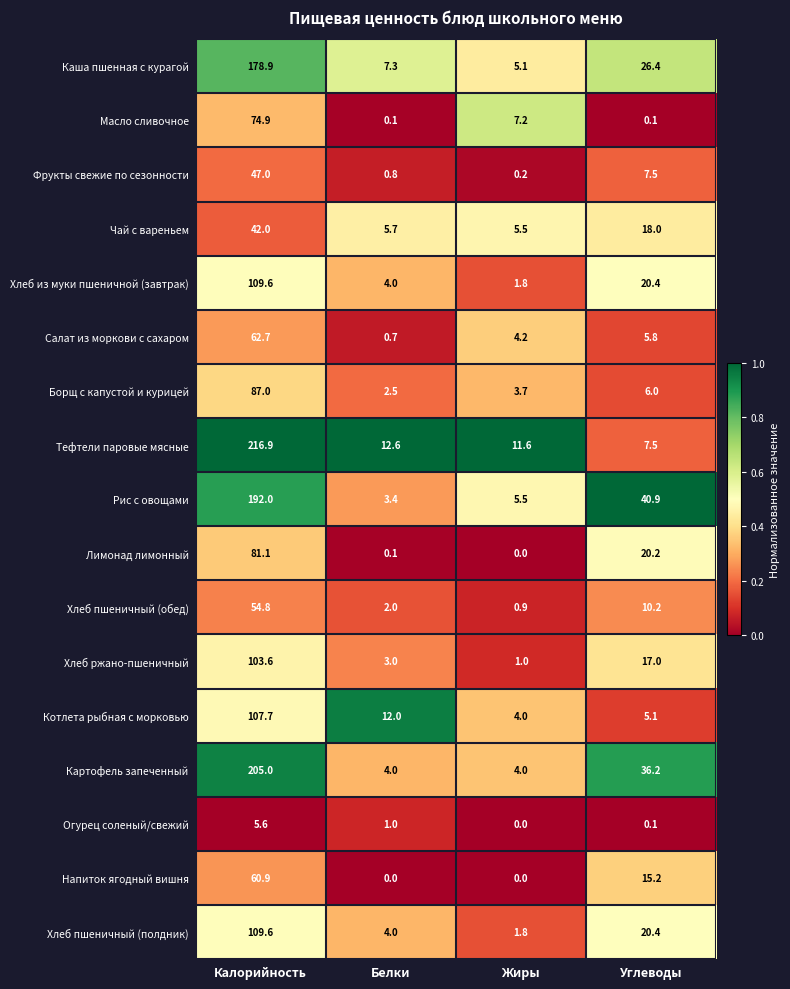

What is the sum of all Огурец соленый/свежий values?

6.7